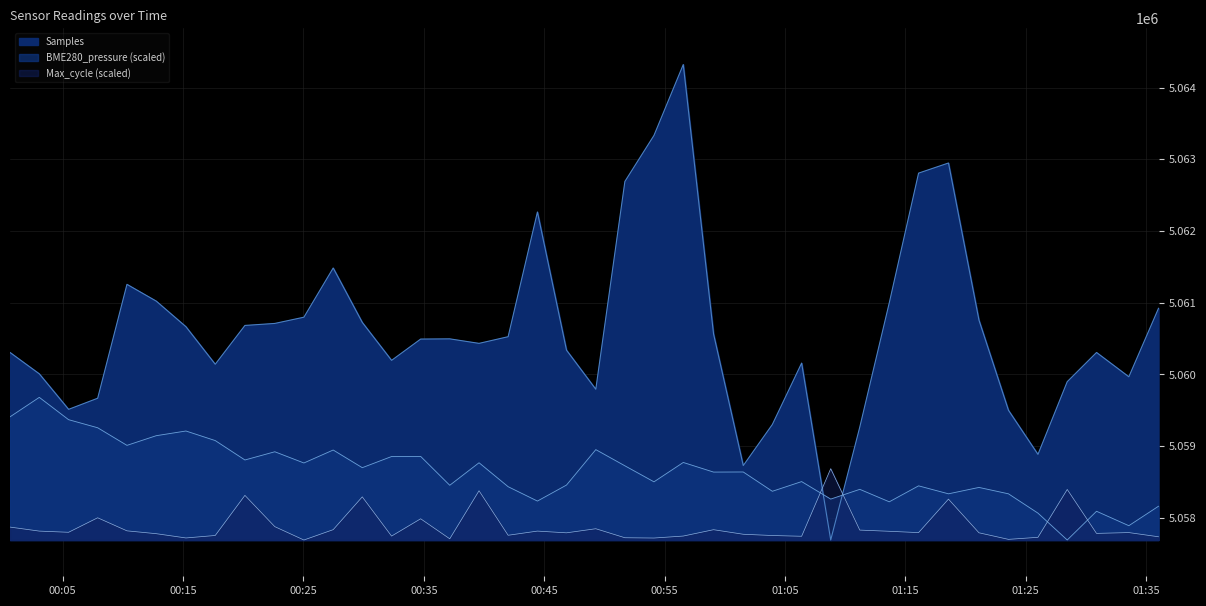

At which category does Max_cycle reach its first local peak?

2021/08/15 00:07:54